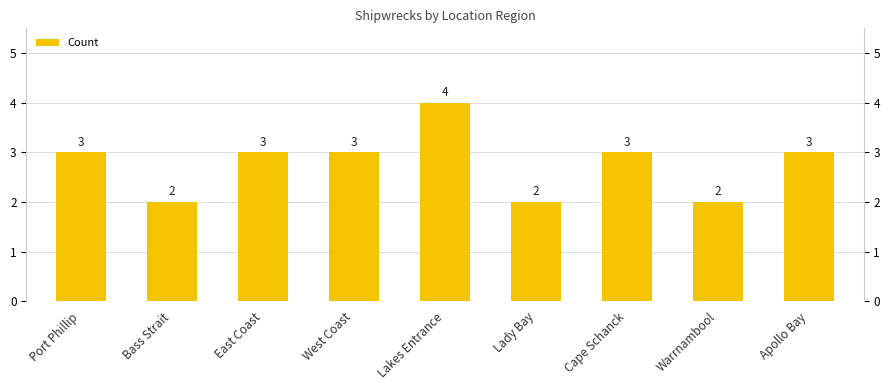

Approximately how many times larger is the value at Lady Bay compared to West Coast?

0.7